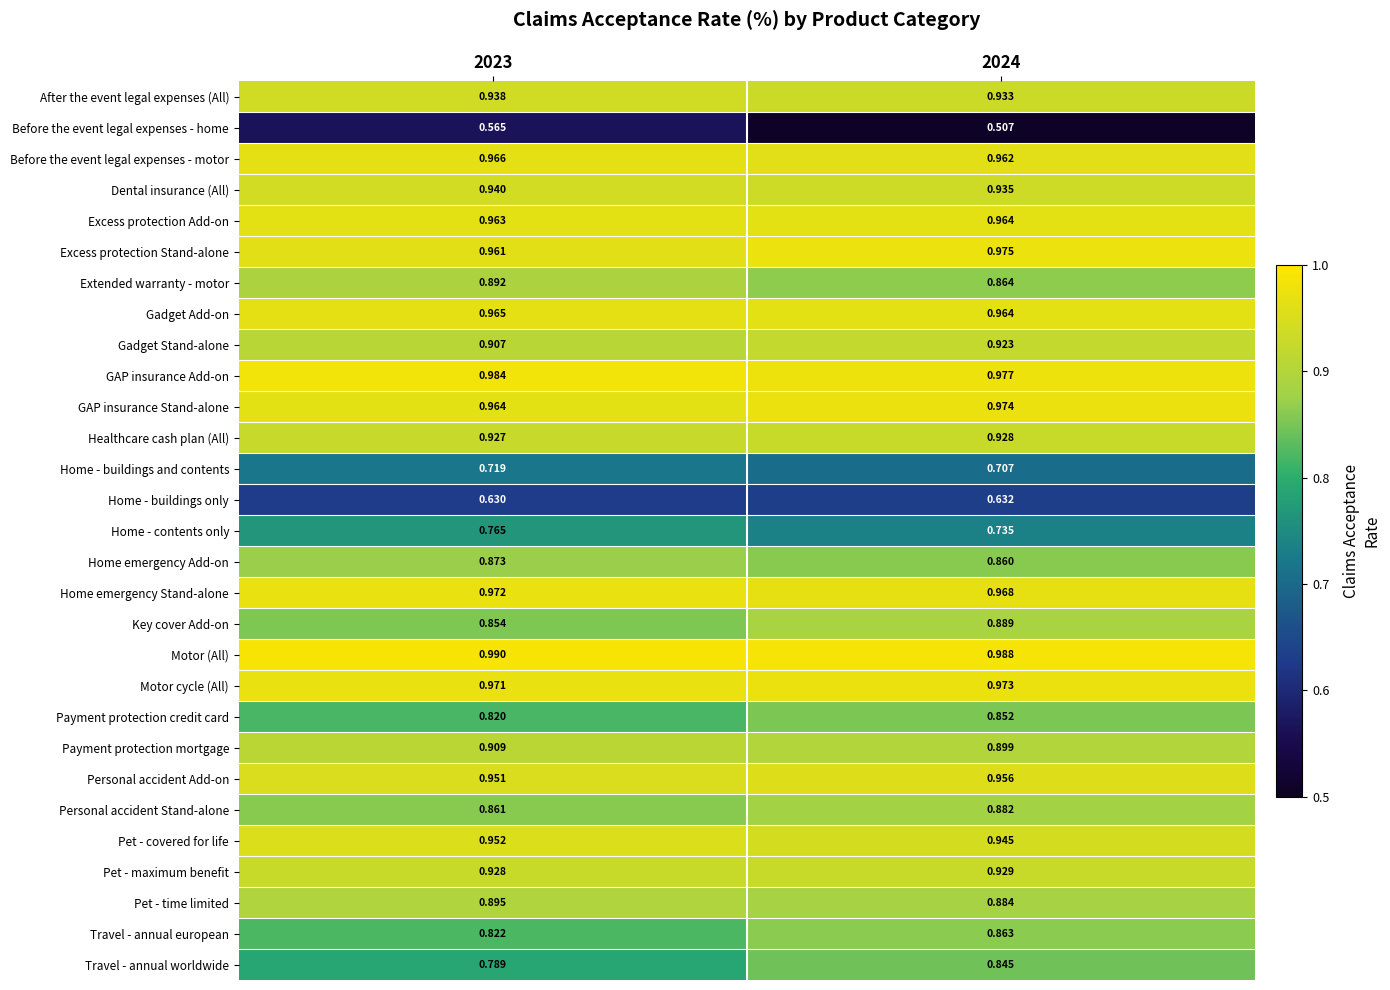

Is the value of Motor cycle (All) at 2024 greater than the value of Before the event legal expenses - home at 2023?

Yes